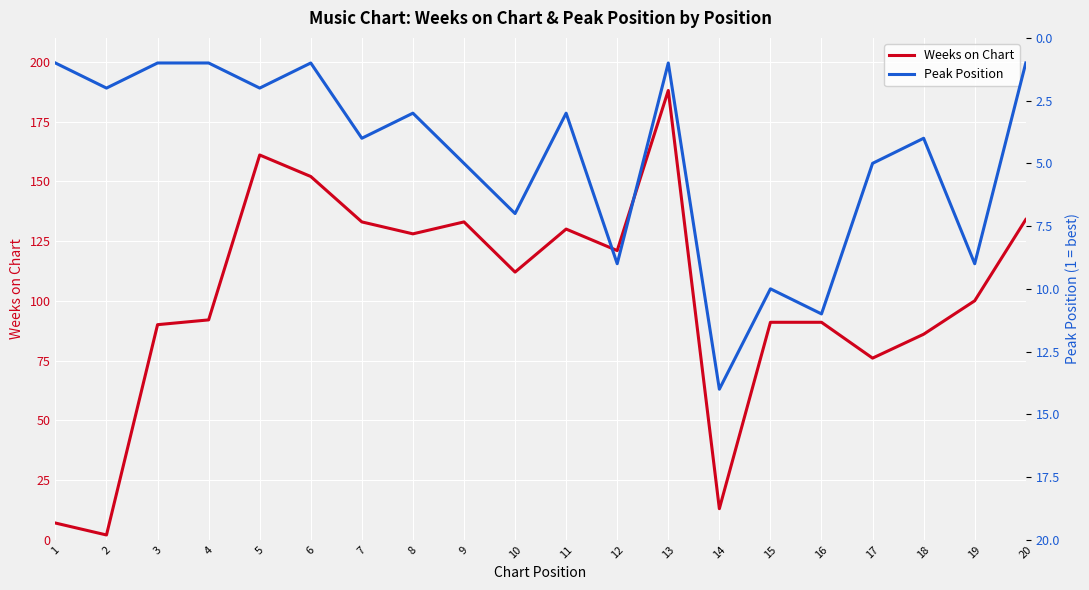

At which label is Peak Position closest to 7?

10